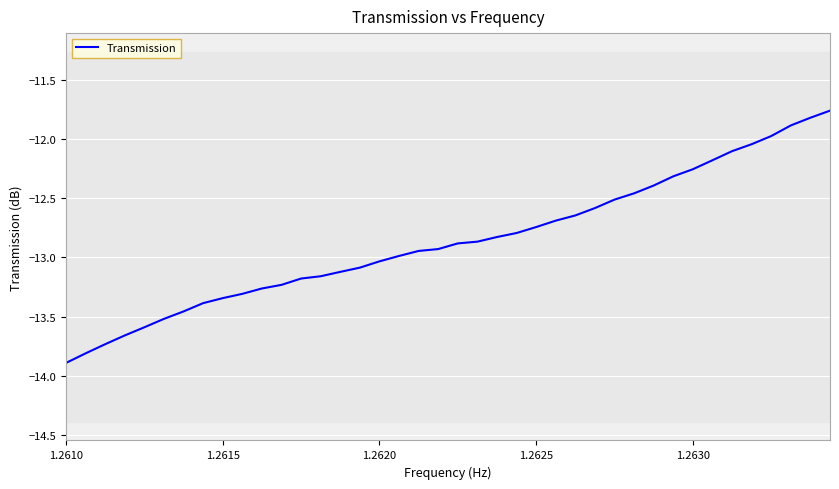

Does the chart display data point markers on the line(s)?

No